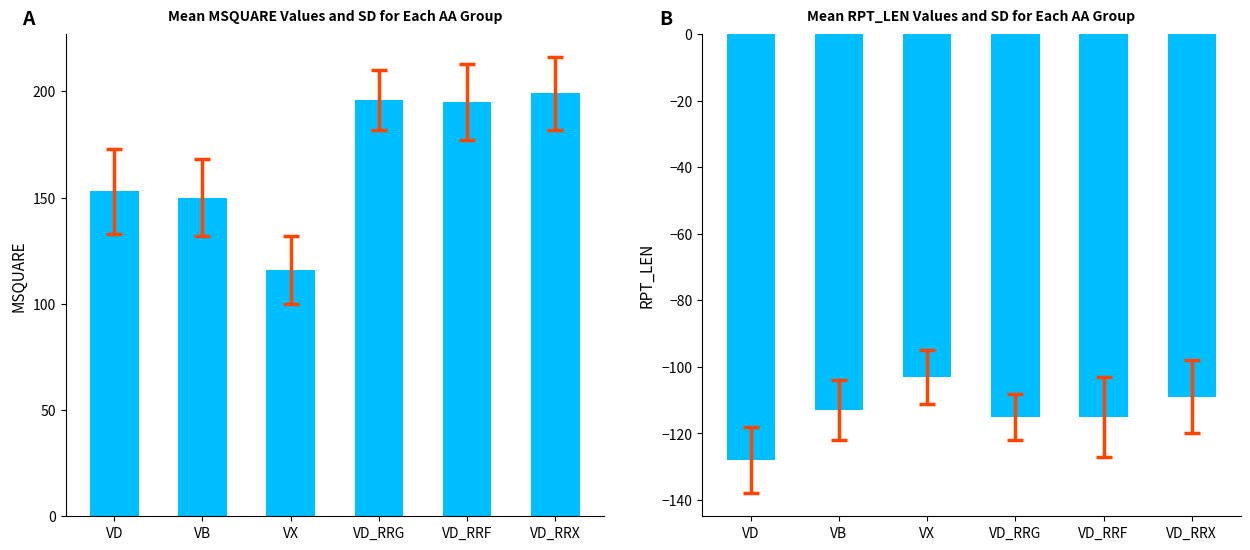

What position from the left is VD_RRX?

6